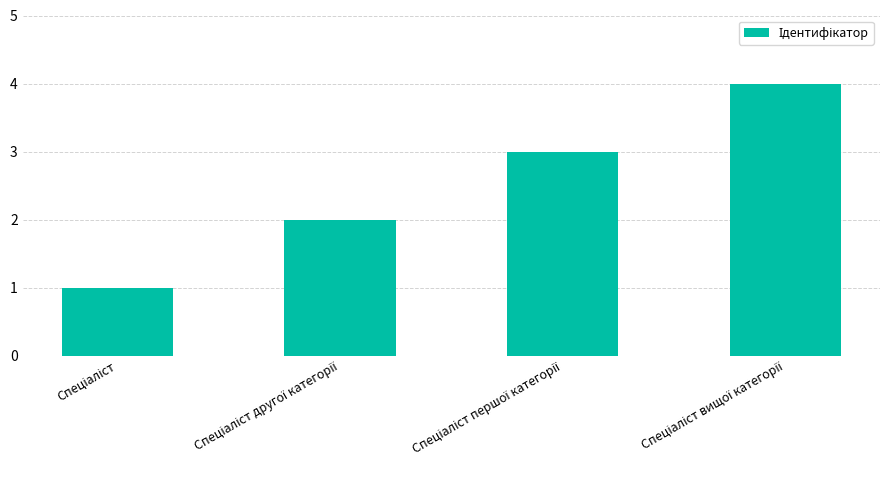

What is the difference between the maximum and minimum values?

3